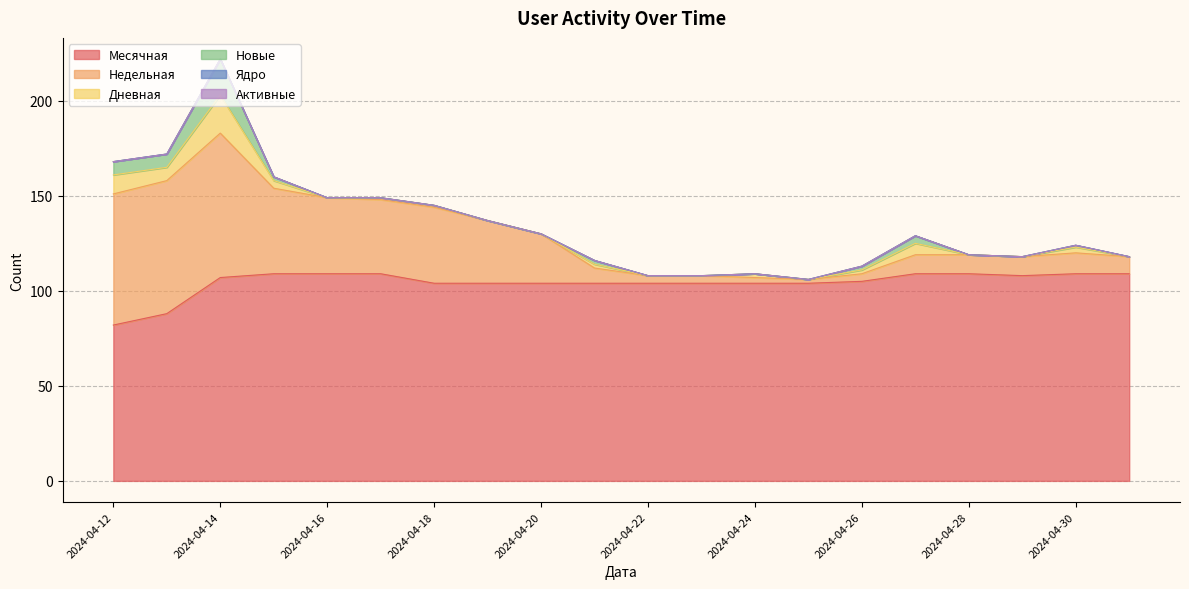

How many lines are shown in the chart?

6